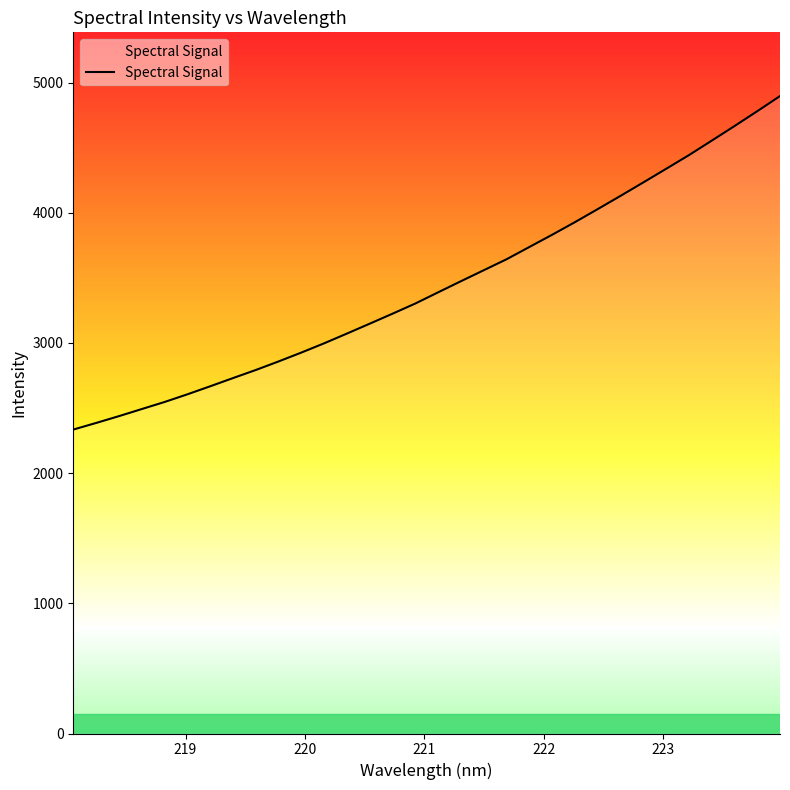

What is the difference between the maximum and minimum values?

2561.7